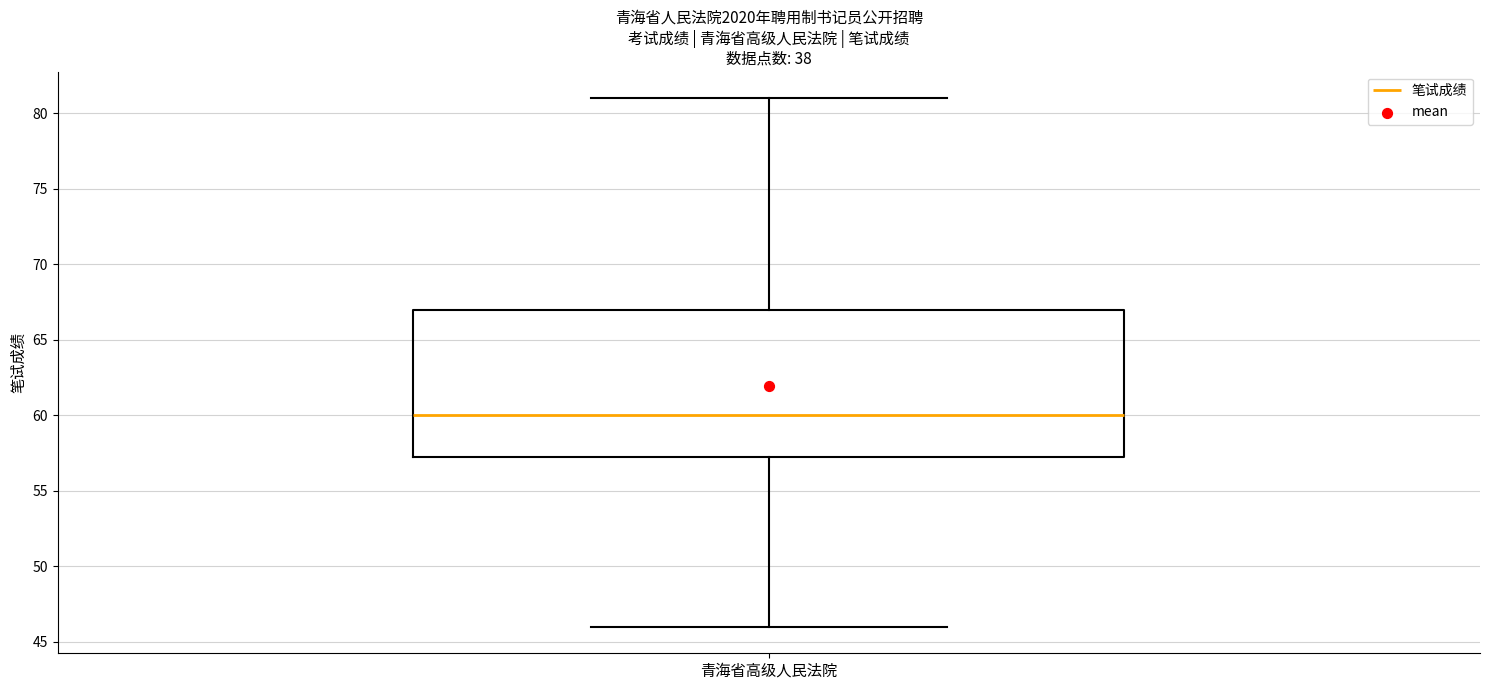

Where is the lower edge of the box for 青海省高级人民法院 on the y-axis? The values are not printed on the chart, so give them approximately, as read against the axis.

57.5